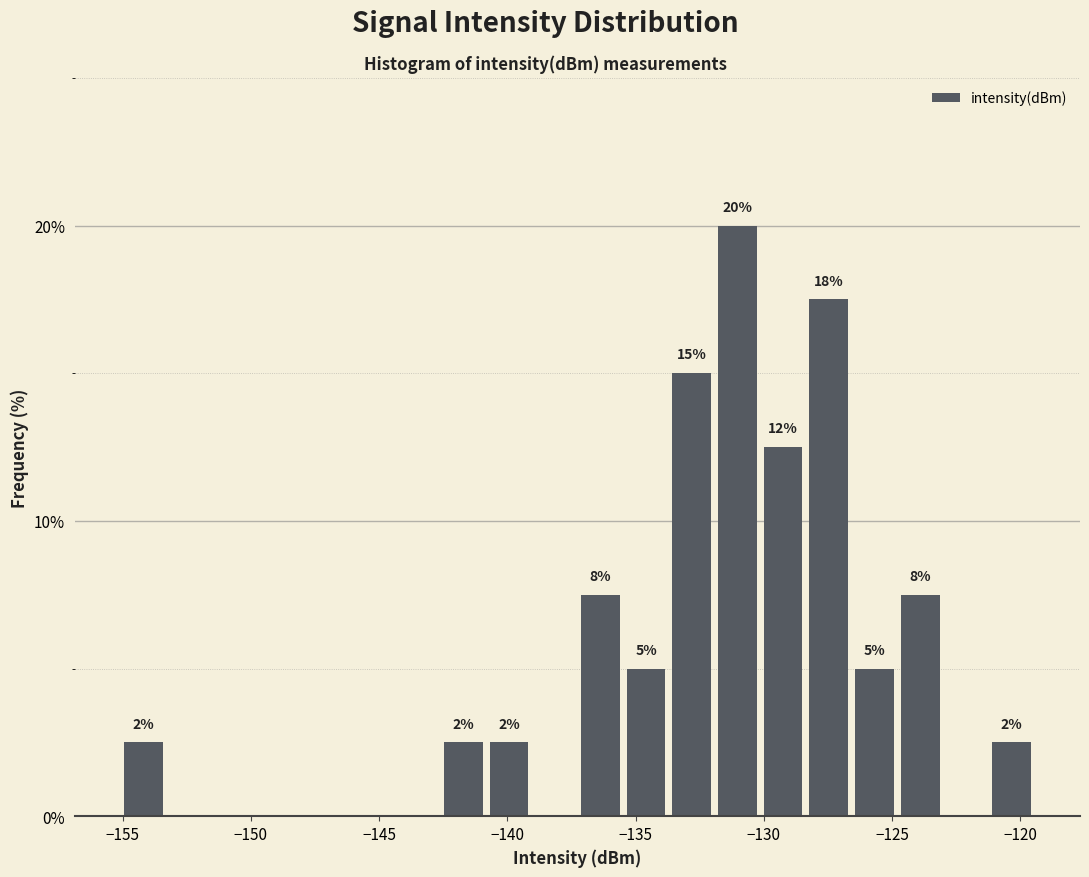

Read against the x-axis, roughly where is the centre of the tallest bar?

-131.0